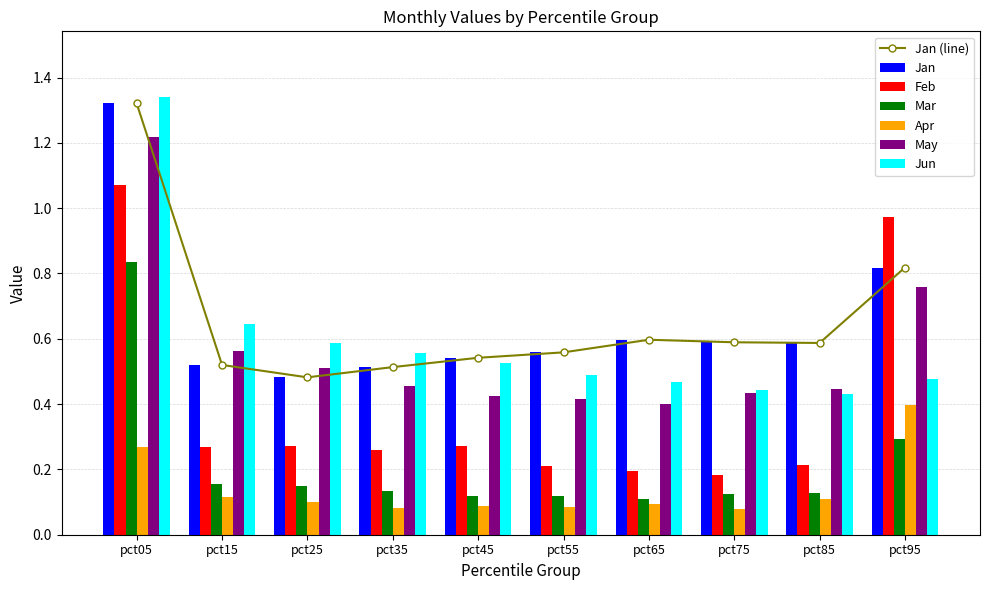

At which label is Jan closest to 0?

pct25